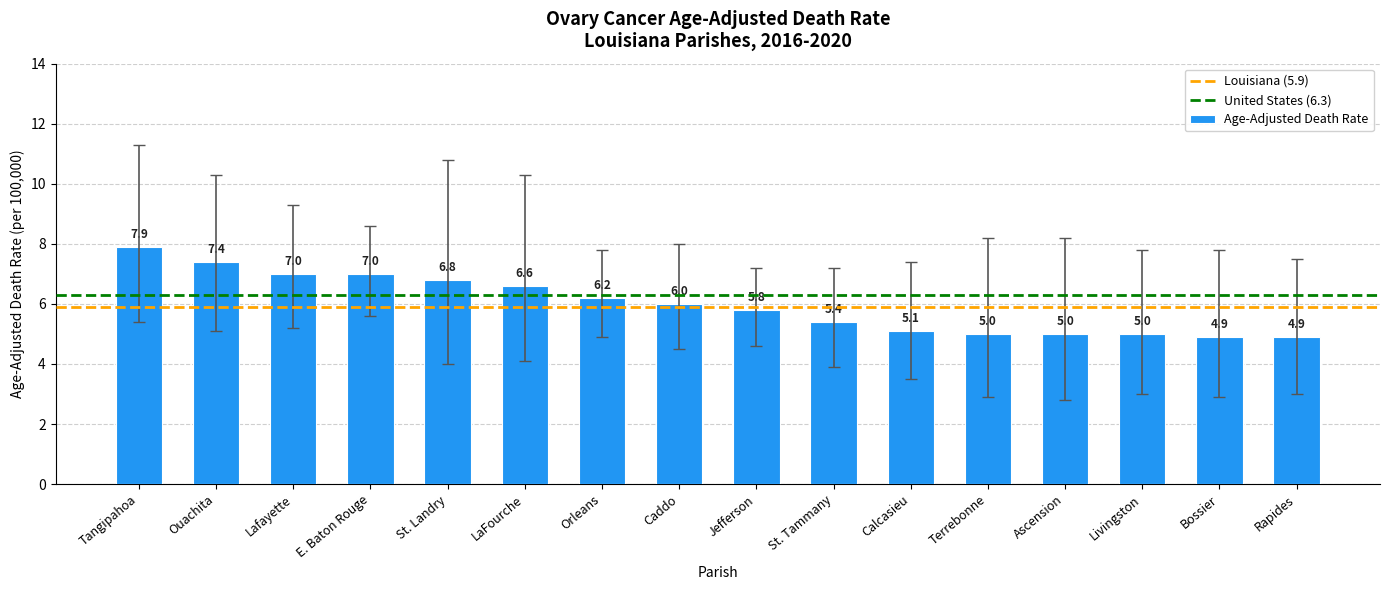

What is the sum of all values?

96.0